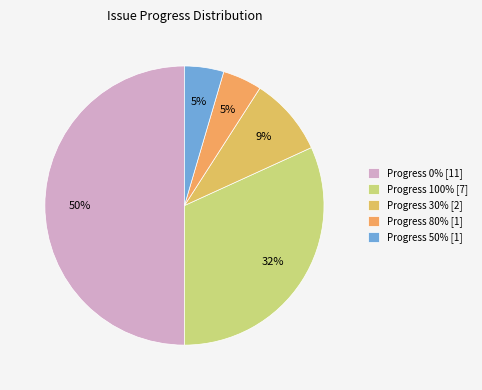

Count the number of slices in the pie.

5